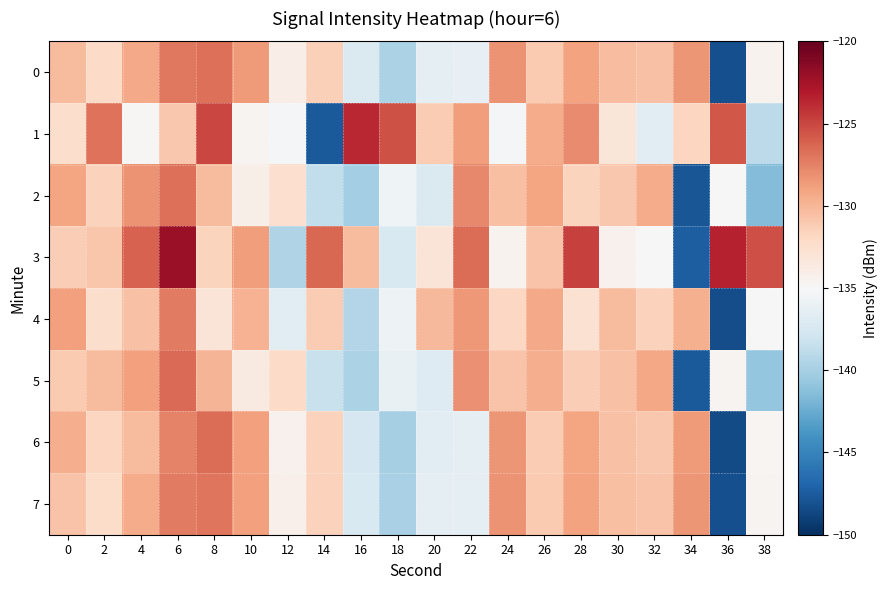

Reading left to right, list all the values displayed in this chart.

0: 0=-130.2	2=-132.1	4=-129.3	6=-127.0	8=-126.8	10=-128.7	12=-134.0	14=-131.4	16=-137.2	18=-139.7	20=-136.3	22=-136.2	24=-128.2	26=-131.0	28=-128.9	30=-130.4	32=-130.7	34=-128.3	36=-148.1	38=-134.5
1: 0=-132.3	2=-126.8	4=-134.8	6=-130.9	8=-125.0	10=-134.6	12=-135.3	14=-147.6	16=-123.7	18=-125.5	20=-131.2	22=-128.8	24=-135.1	26=-129.5	28=-127.9	30=-133.2	32=-136.5	34=-131.8	36=-125.7	38=-138.9
2: 0=-129.1	2=-131.5	4=-128.3	6=-126.7	8=-130.2	10=-134.1	12=-132.5	14=-138.7	16=-140.1	18=-135.6	20=-137.2	22=-127.8	24=-130.5	26=-129.1	28=-131.7	30=-130.9	32=-129.4	34=-147.8	36=-135.1	38=-141.5
3: 0=-131.3	2=-130.8	4=-126.1	6=-122.0	8=-131.7	10=-128.7	12=-139.5	14=-126.4	16=-130.2	18=-137.3	20=-133.1	22=-126.6	24=-134.5	26=-130.7	28=-124.7	30=-134.4	32=-135.1	34=-147.4	36=-123.5	38=-125.3
4: 0=-128.9	2=-132.4	4=-130.6	6=-127.2	8=-133.1	10=-129.8	12=-136.7	14=-131.2	16=-139.4	18=-135.8	20=-130.1	22=-128.5	24=-131.9	26=-129.3	28=-132.7	30=-130.2	32=-131.5	34=-129.7	36=-148.3	38=-134.9
5: 0=-131.1	2=-130.3	4=-128.8	6=-126.5	8=-129.9	10=-133.6	12=-132.1	14=-138.3	16=-139.8	18=-136.1	20=-136.9	22=-128.1	24=-130.7	26=-129.5	28=-131.3	30=-130.6	32=-129.2	34=-147.6	36=-134.6	38=-140.8
6: 0=-129.5	2=-131.8	4=-130.2	6=-127.6	8=-126.6	10=-128.9	12=-134.3	14=-131.6	16=-137.5	18=-140.0	20=-136.6	22=-136.4	24=-128.4	26=-131.2	28=-129.1	30=-130.6	32=-130.9	34=-128.6	36=-148.4	38=-134.7
7: 0=-130.7	2=-132.3	4=-129.4	6=-127.2	8=-127.0	10=-128.8	12=-134.2	14=-131.5	16=-137.3	18=-139.9	20=-136.4	22=-136.3	24=-128.3	26=-131.1	28=-129.0	30=-130.5	32=-130.7	34=-128.4	36=-148.2	38=-134.6